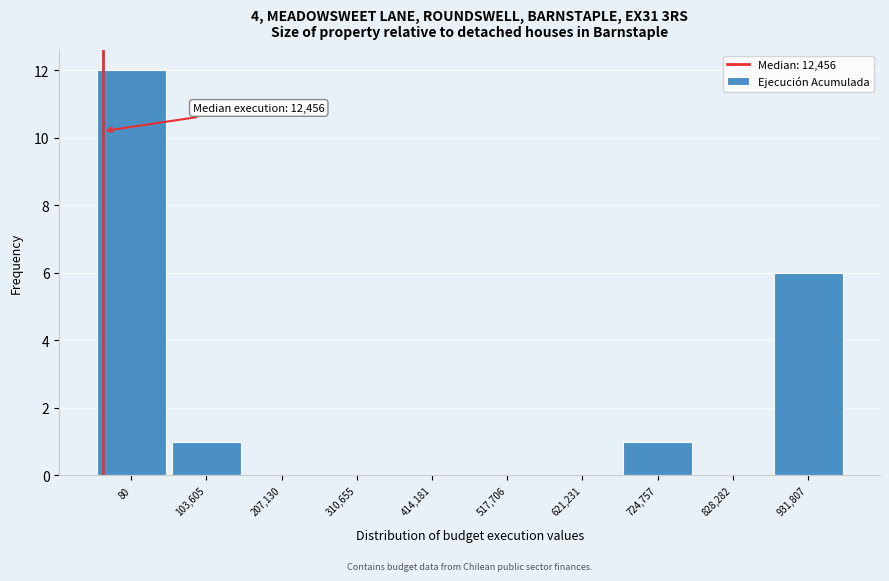

Reading left to right, list all the values displayed in this chart.

80=12	103,605=1	207,130=0	310,655=0	414,181=0	517,706=0	621,231=0	724,757=1	828,282=0	931,807=6